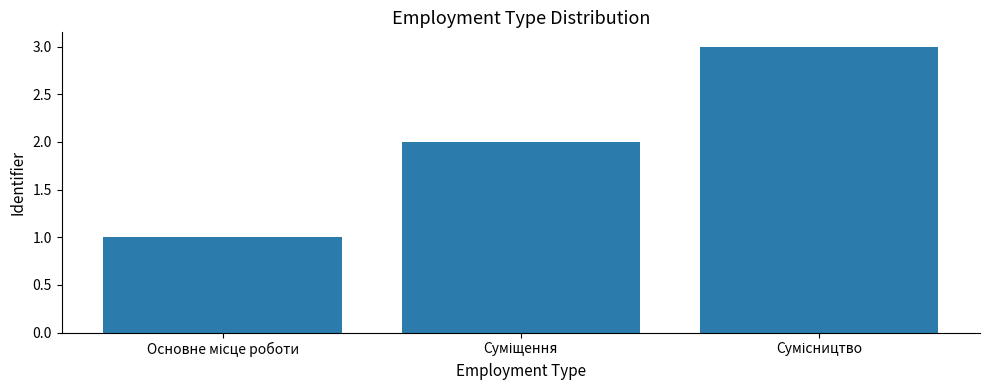

What is the maximum value shown in the chart?

3